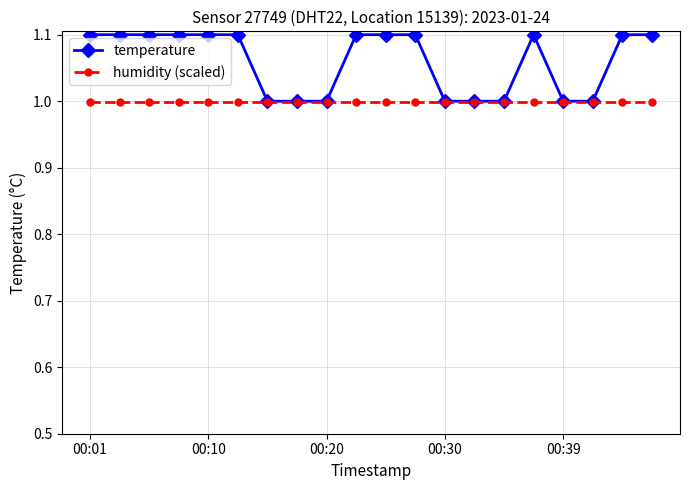

Which series has the largest total across all categories?

temperature